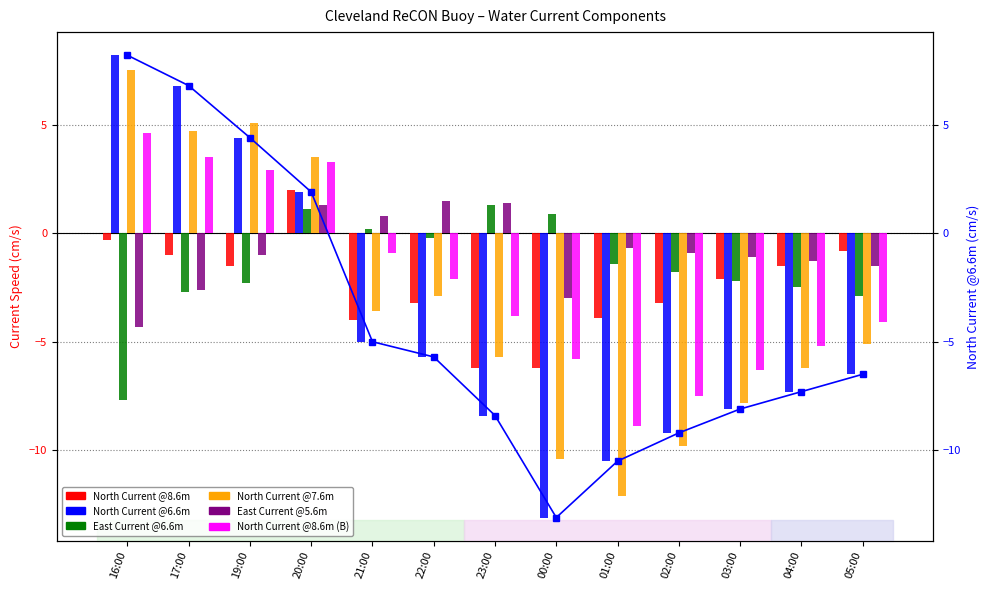

What is the label of the 6th bar from the left?

22:00